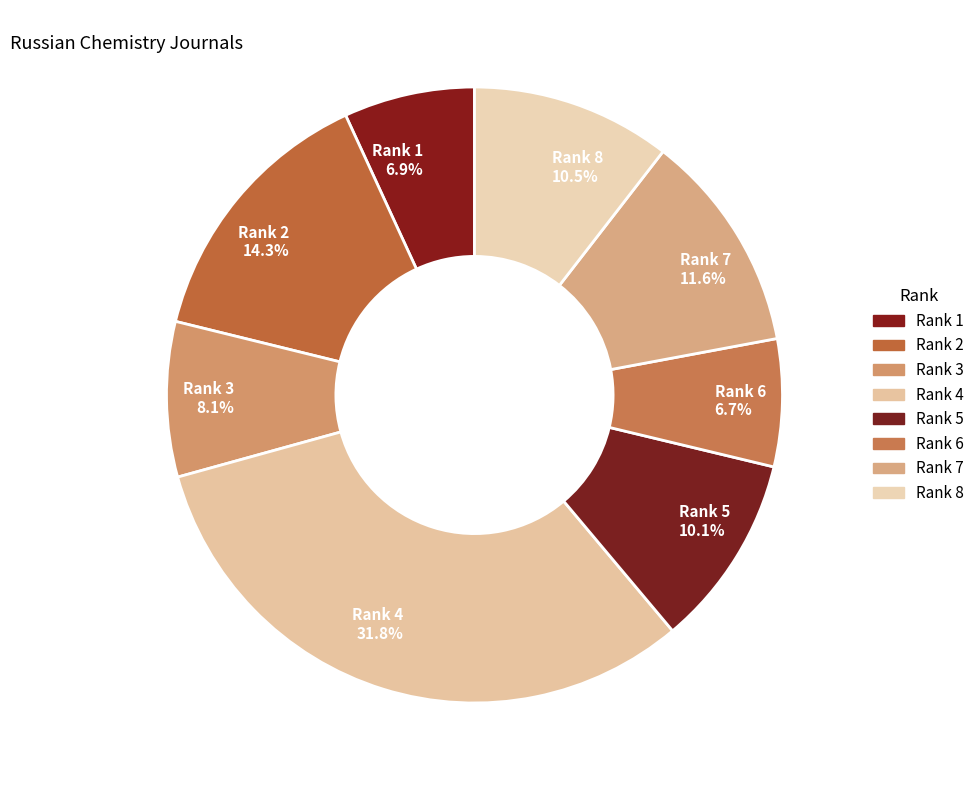

Does any single category account for the majority?

No